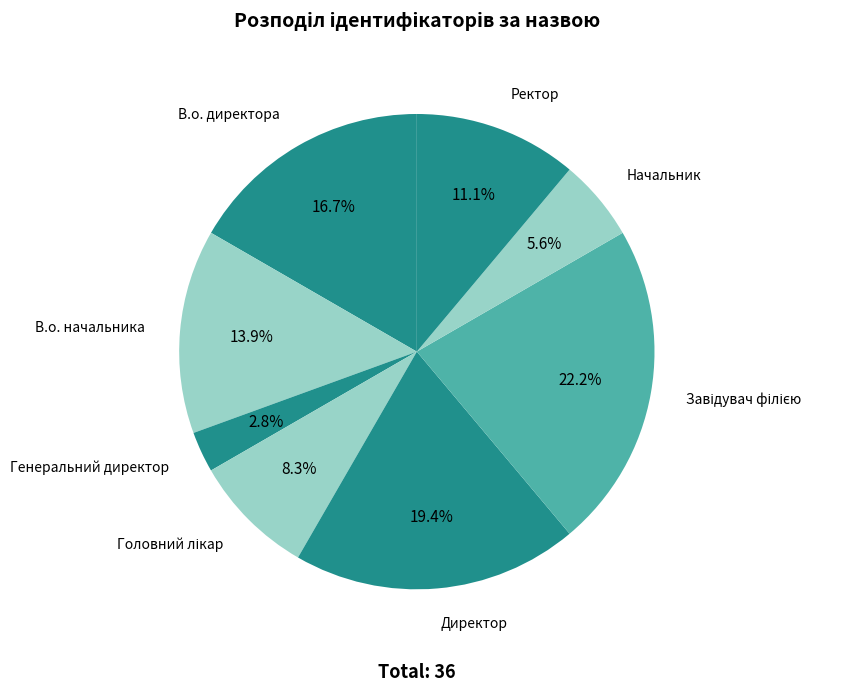

How many slices are in this pie chart?

8